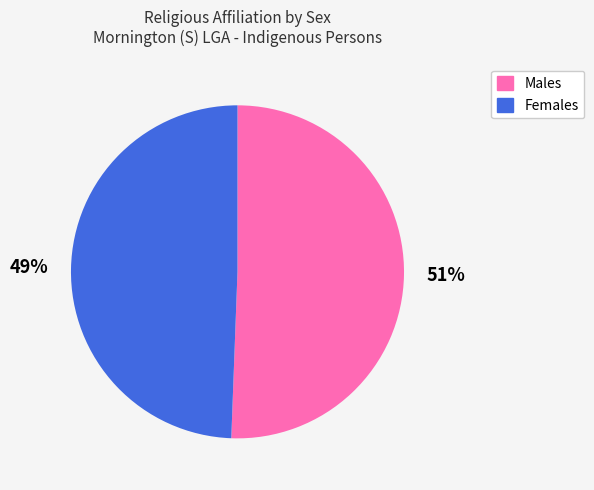

How many segments does this pie chart have?

2